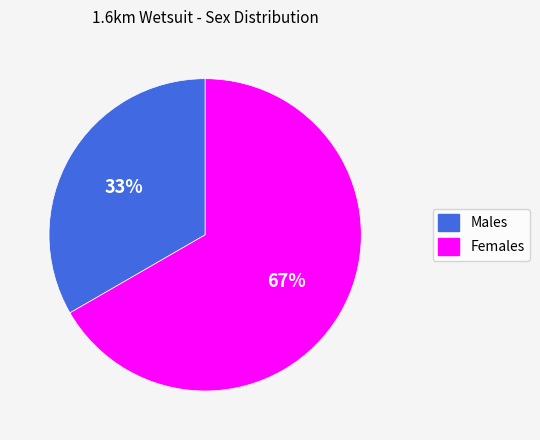

Between Females and Males, which is larger?

Females